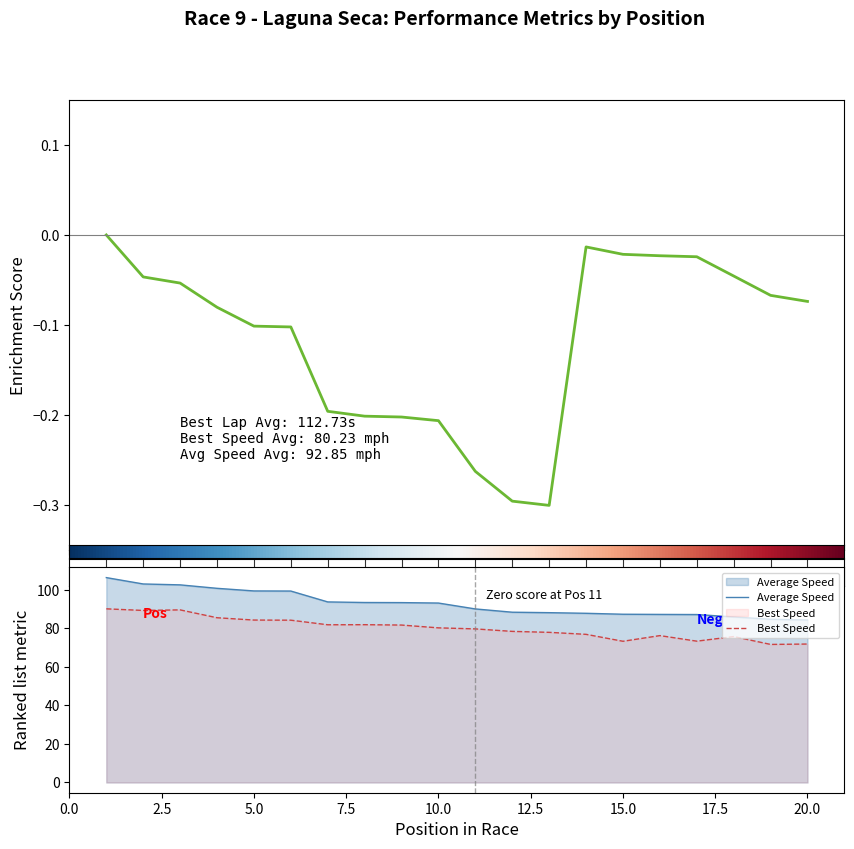

True or false: Average Speed has more than 0 interior local peaks.

False